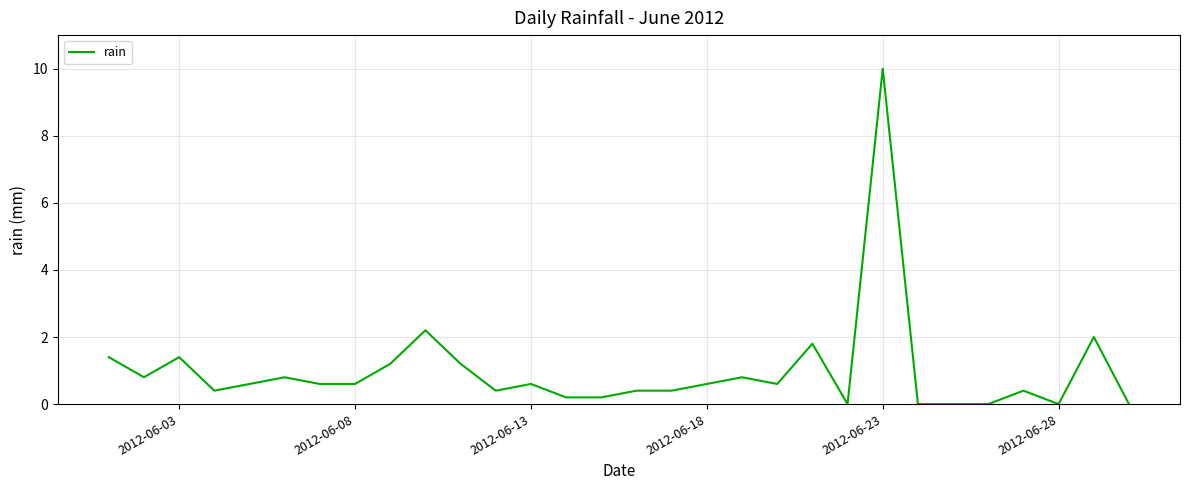

What is the maximum value shown in the chart?

10.0